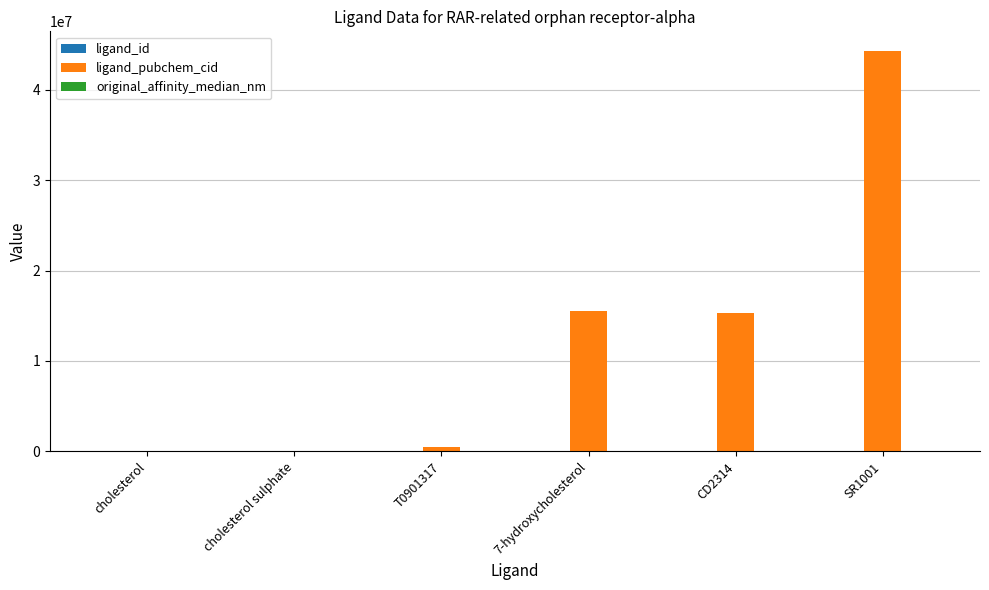

What is the approximate value of ligand_pubchem_cid at CD2314, to the nearest 10?

15293210